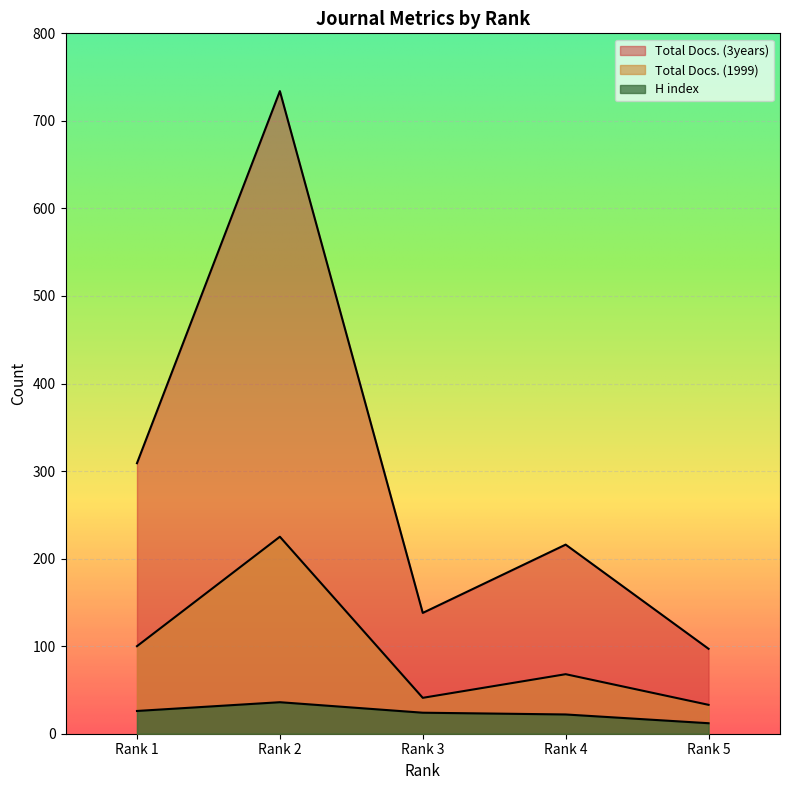

Does the chart display data point markers on the line(s)?

No